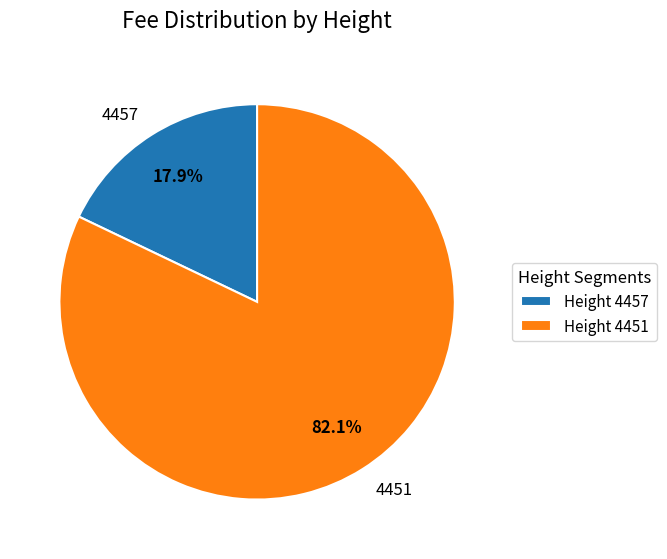

Count the number of slices in the pie.

2